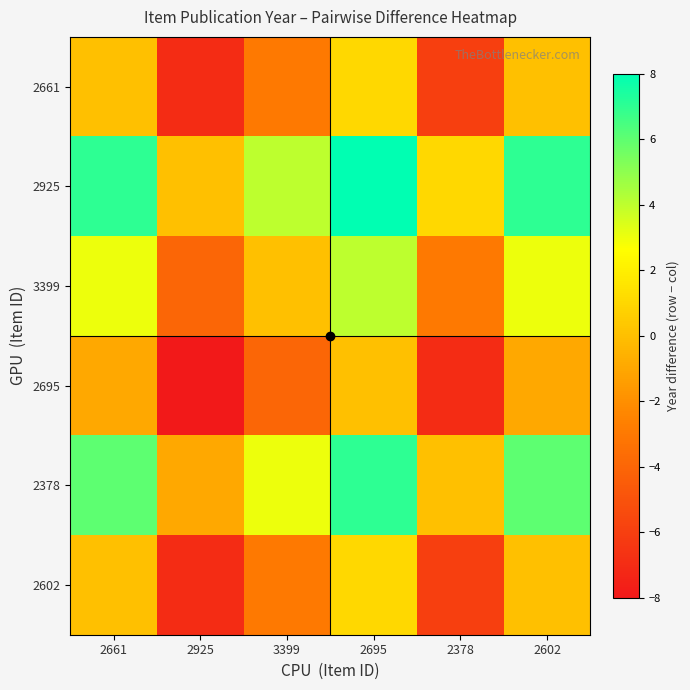

What is the total value across all series at 2925?

-27